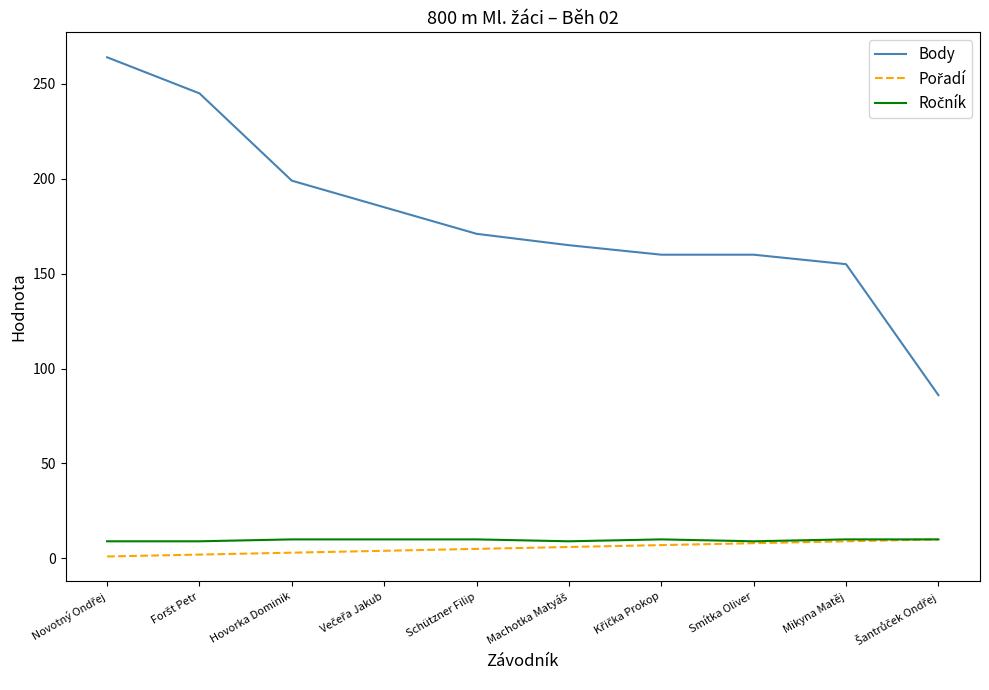

What is the total value across all series at Smítka Oliver?

177